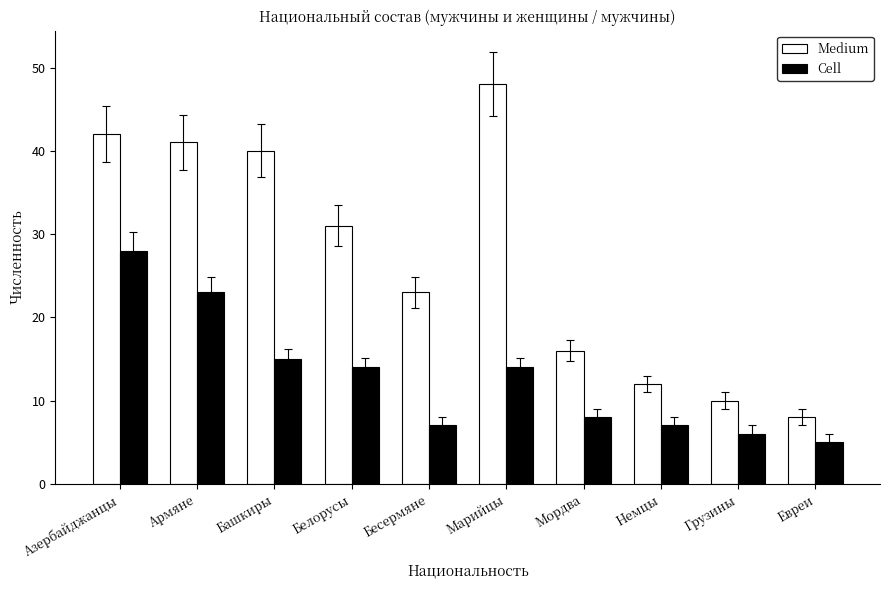

Which series has the largest range (max minus min)?

Medium